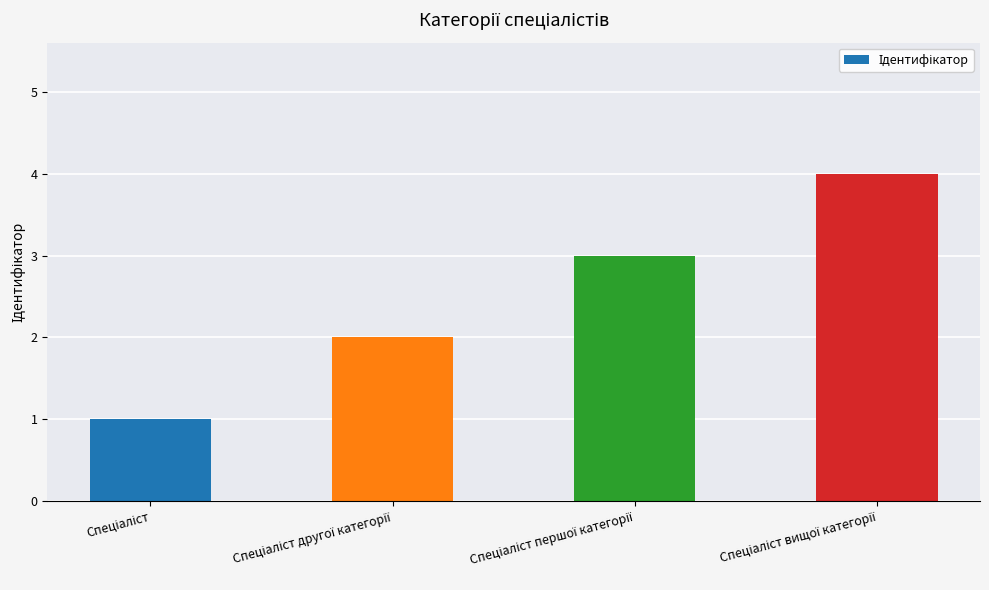

What is the difference between the maximum and second lowest values?

2